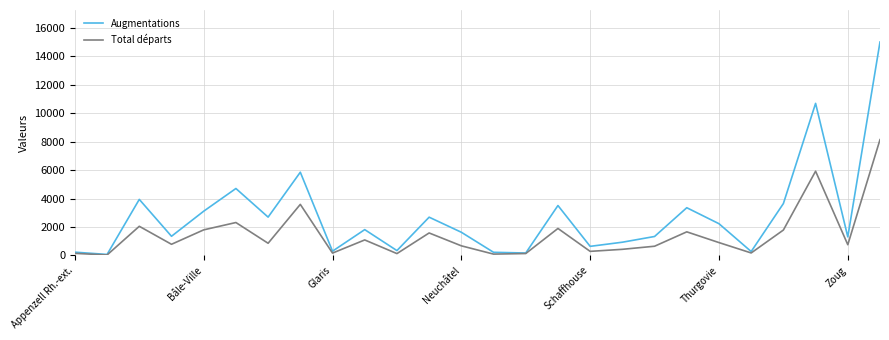

Rank the series by their maximum value, from highest to lowest.

Augmentations, Total départs